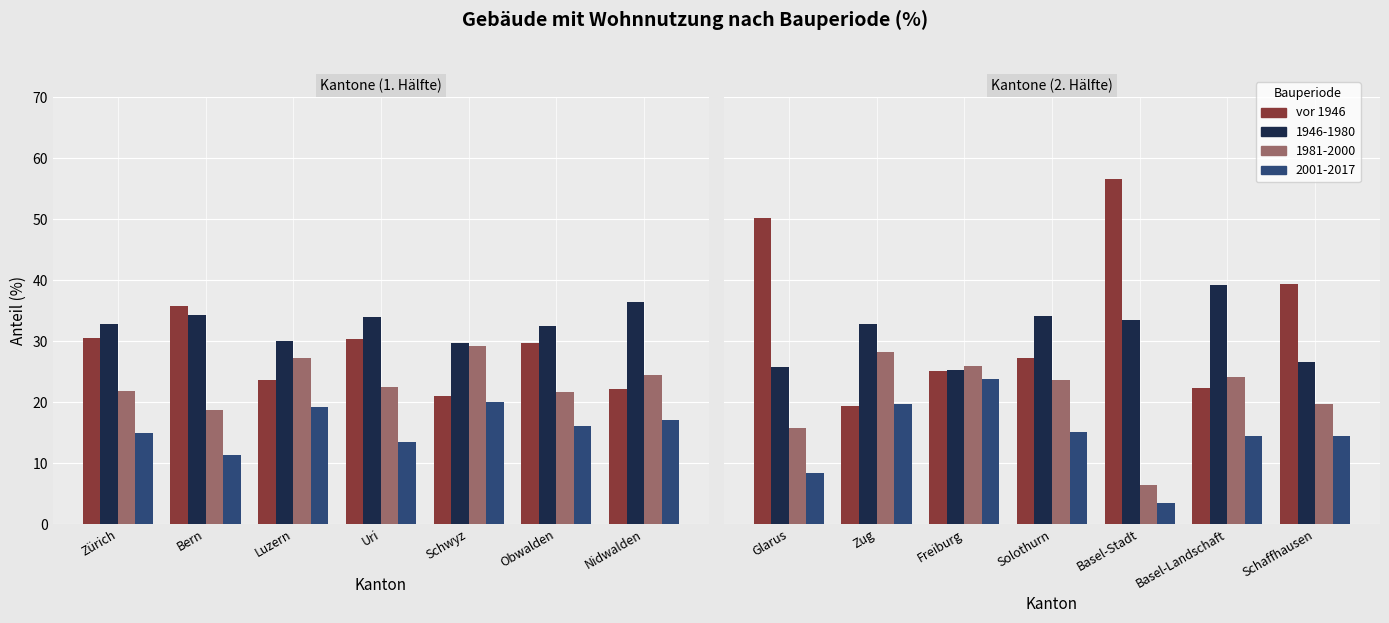

What is the greatest value displayed?

56.5